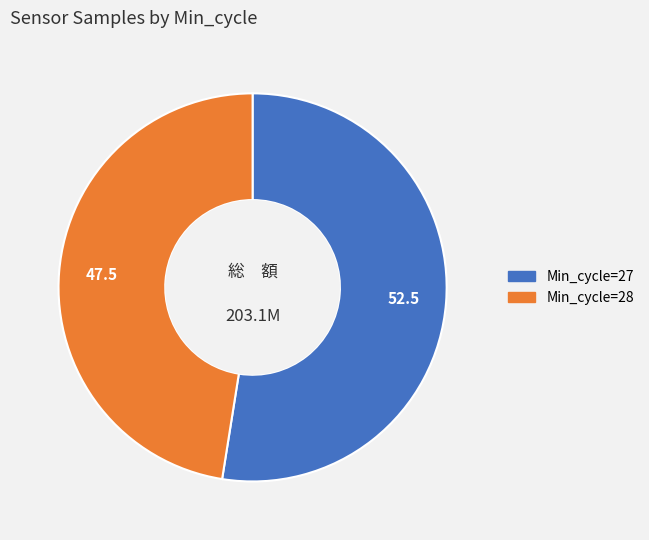

How many slices are in this pie chart?

2